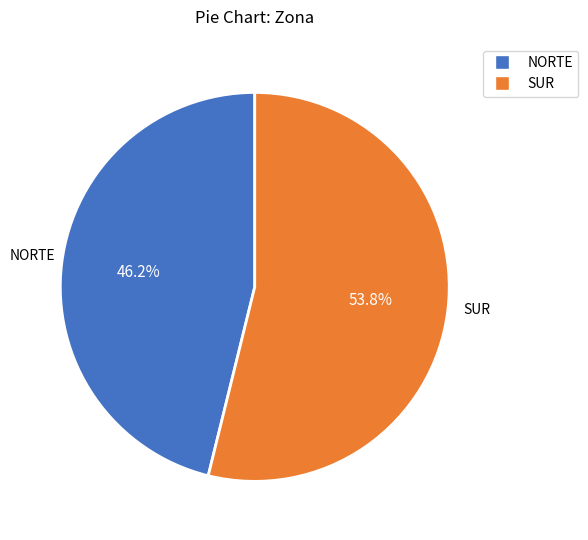

What is the largest slice in the pie chart?

SUR